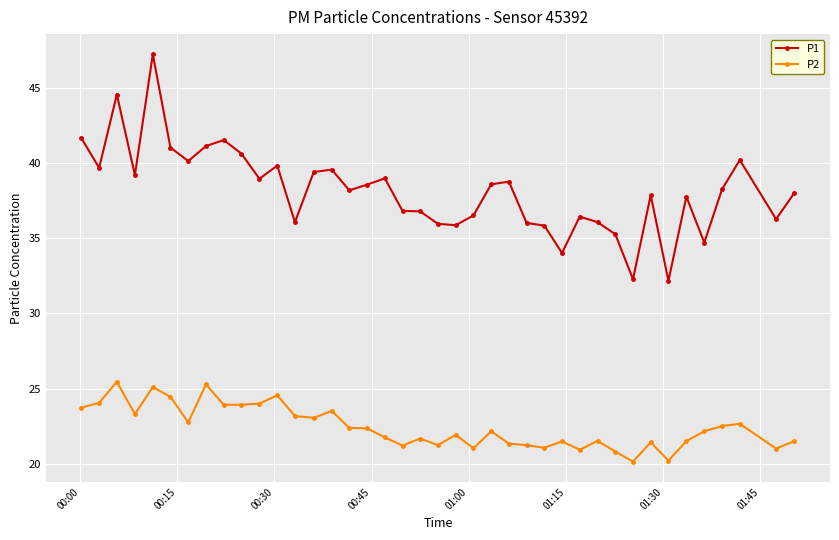

What is the difference between the maximum and minimum values in the P1 series?

15.1